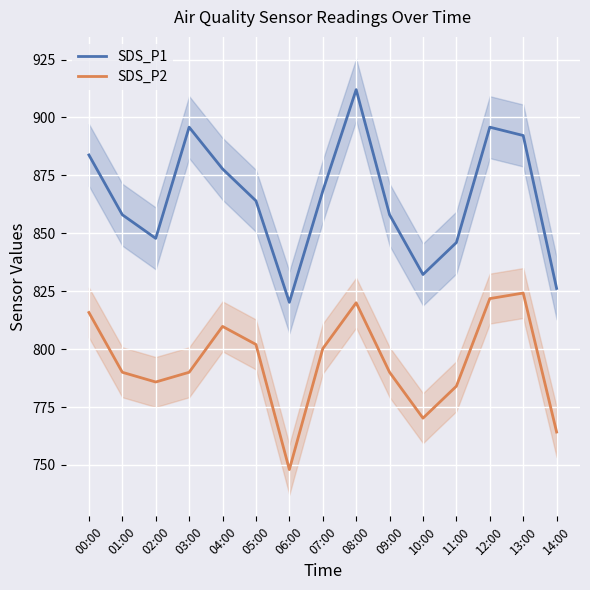

Which label corresponds to the smallest value in the chart?

06:00